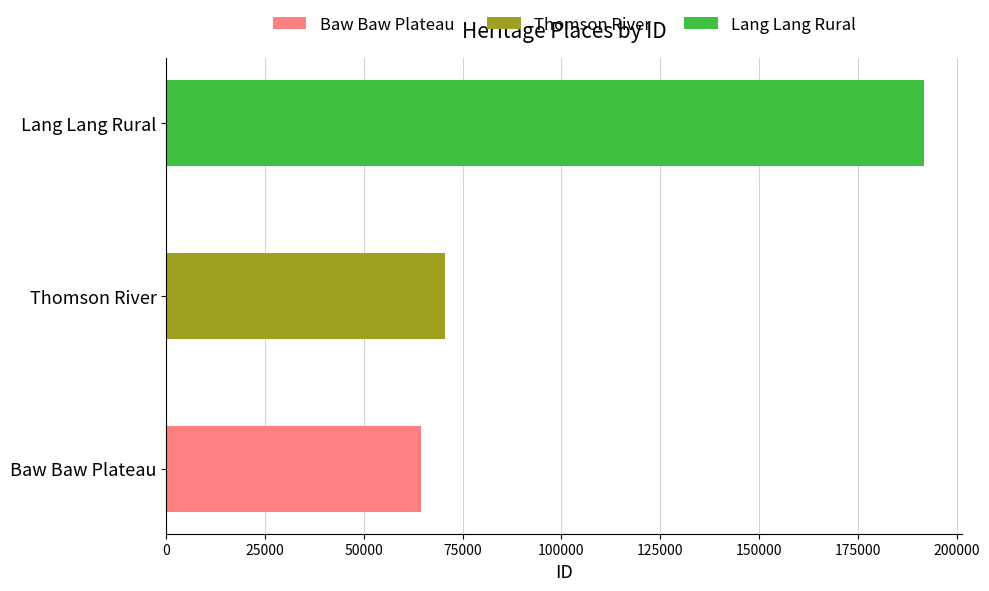

What is the sum of all values?

326827